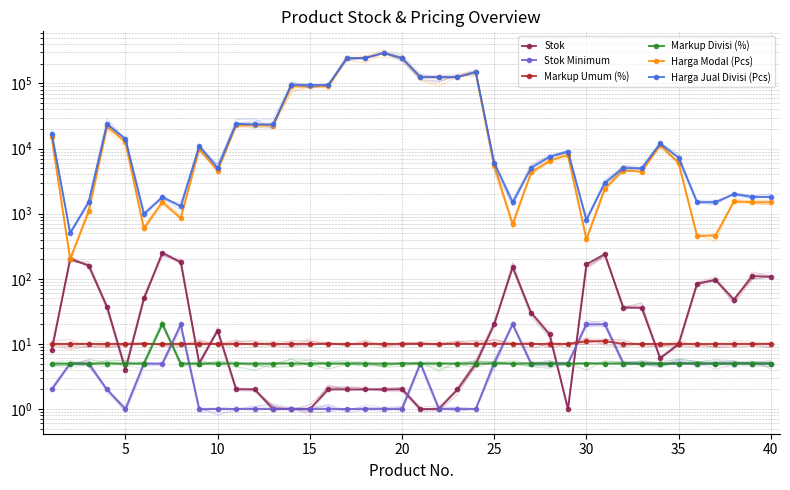

Which series has the largest total across all categories?

Harga Jual Divisi (Pcs)